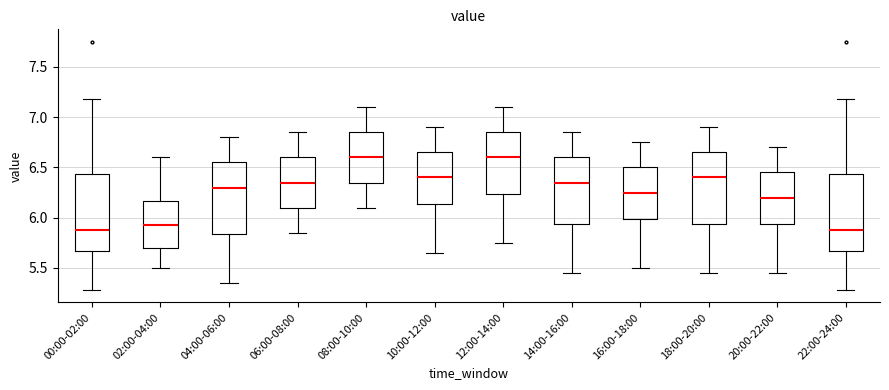

Reading left to right, read every box against the y-axis: the position of its median line, the range the box covers, and the ends of its whiskers. The values are not printed on the chart, so give them approximately, as read against the axis.

00:00-02:00: median 5.90, box 5.65 to 6.45, whiskers 5.30 to 7.20
02:00-04:00: median 5.95, box 5.70 to 6.15, whiskers 5.50 to 6.60
04:00-06:00: median 6.30, box 5.85 to 6.55, whiskers 5.35 to 6.80
06:00-08:00: median 6.35, box 6.10 to 6.60, whiskers 5.85 to 6.85
08:00-10:00: median 6.60, box 6.35 to 6.85, whiskers 6.10 to 7.10
10:00-12:00: median 6.40, box 6.15 to 6.65, whiskers 5.65 to 6.90
12:00-14:00: median 6.60, box 6.25 to 6.85, whiskers 5.75 to 7.10
14:00-16:00: median 6.35, box 5.95 to 6.60, whiskers 5.45 to 6.85
16:00-18:00: median 6.25, box 6.00 to 6.50, whiskers 5.50 to 6.75
18:00-20:00: median 6.40, box 5.95 to 6.65, whiskers 5.45 to 6.90
20:00-22:00: median 6.20, box 5.95 to 6.45, whiskers 5.45 to 6.70
22:00-24:00: median 5.90, box 5.65 to 6.45, whiskers 5.30 to 7.20